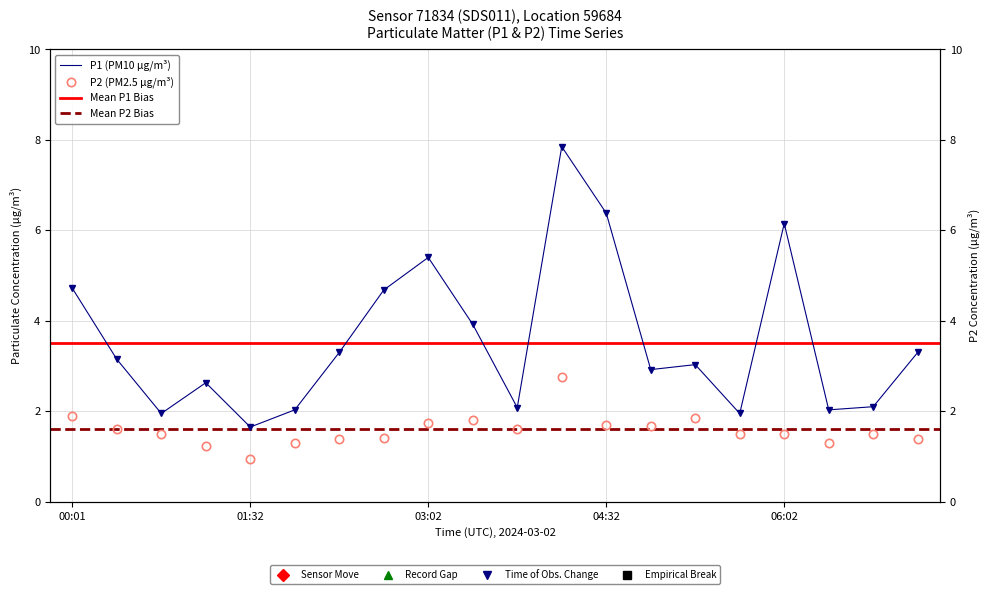

Where is the first local maximum for P2?

03:25